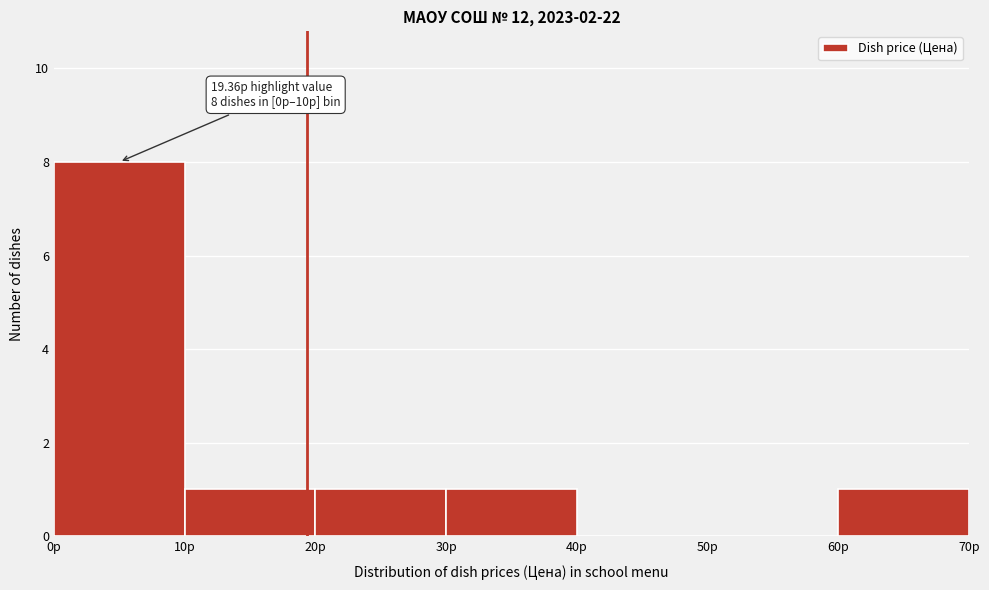

Over which range of the x-axis is the bar tallest?

0 to 10